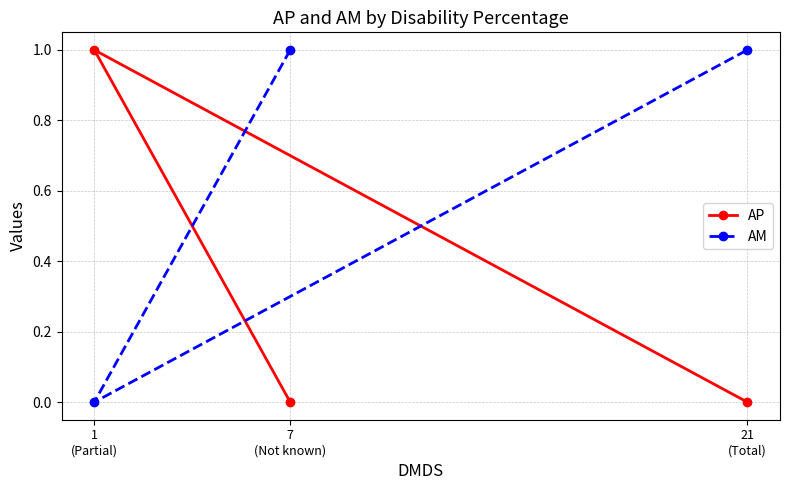

What is the maximum value for AM?

1